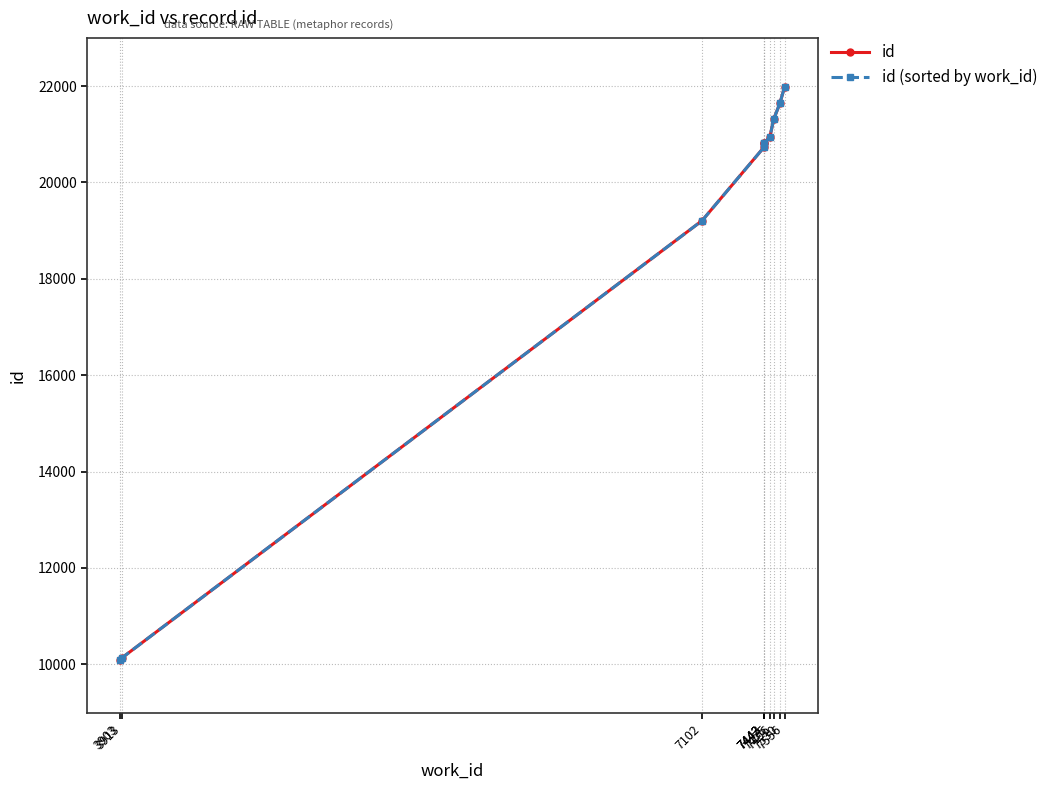

True or false: id has more than 1 points higher than both neighbors.

False